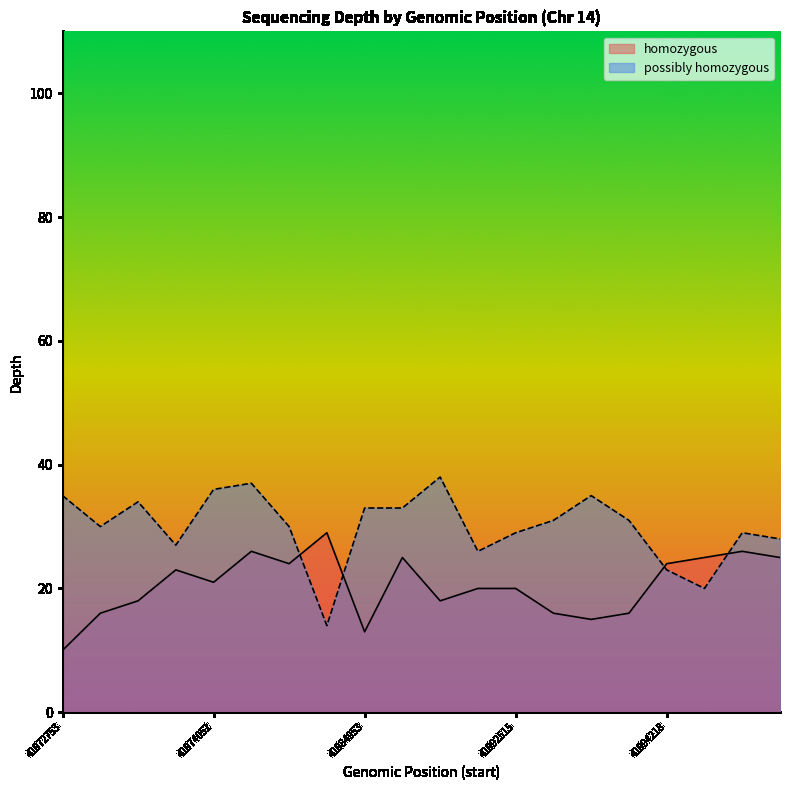

How many interior local valleys does the homozygous series have?

5